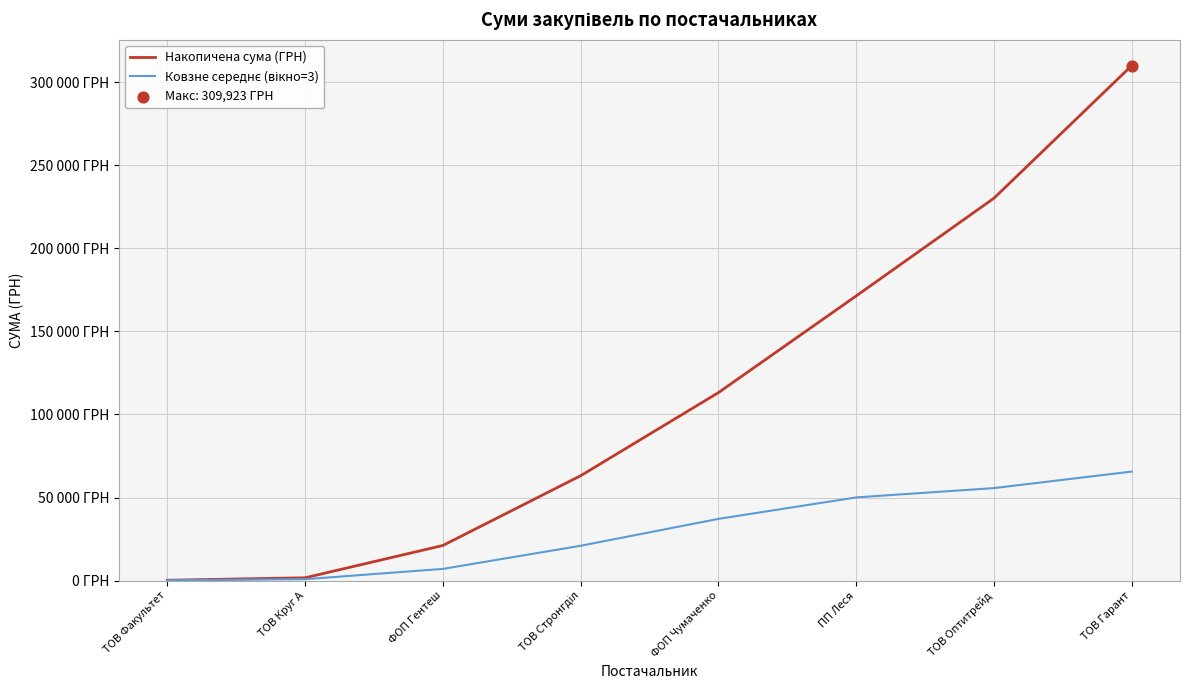

At which category is the sum across all series the highest?

ТОВ Гарант